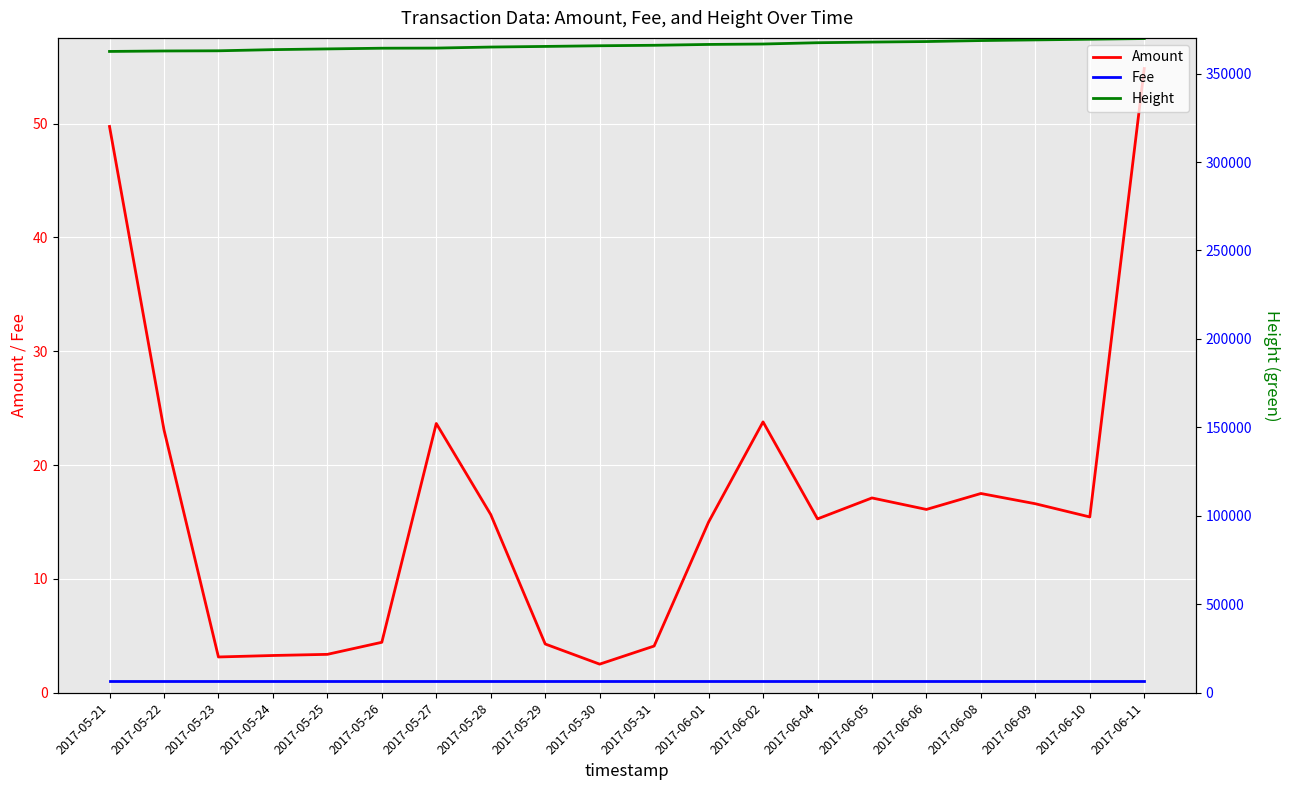

Reading left to right, list all the values displayed in this chart.

Amount: 49.8	23.1	3.1	3.3	3.4	4.4	23.7	15.7	4.3	2.5	4.1	15.0	23.8	15.3	17.1	16.1	17.5	16.6	15.4	54.8
Fee: 1.0	1.0	1.0	1.0	1.0	1.0	1.0	1.0	1.0	1.0	1.0	1.0	1.0	1.0	1.0	1.0	1.0	1.0	1.0	1.0
Height: 362496.0	362761.0	362863.0	363511.0	363926.0	364322.0	364396.0	364979.0	365331.0	365711.0	365980.0	366455.0	366695.0	367422.0	367797.0	368092.0	368647.0	369021.0	369391.0	369792.0